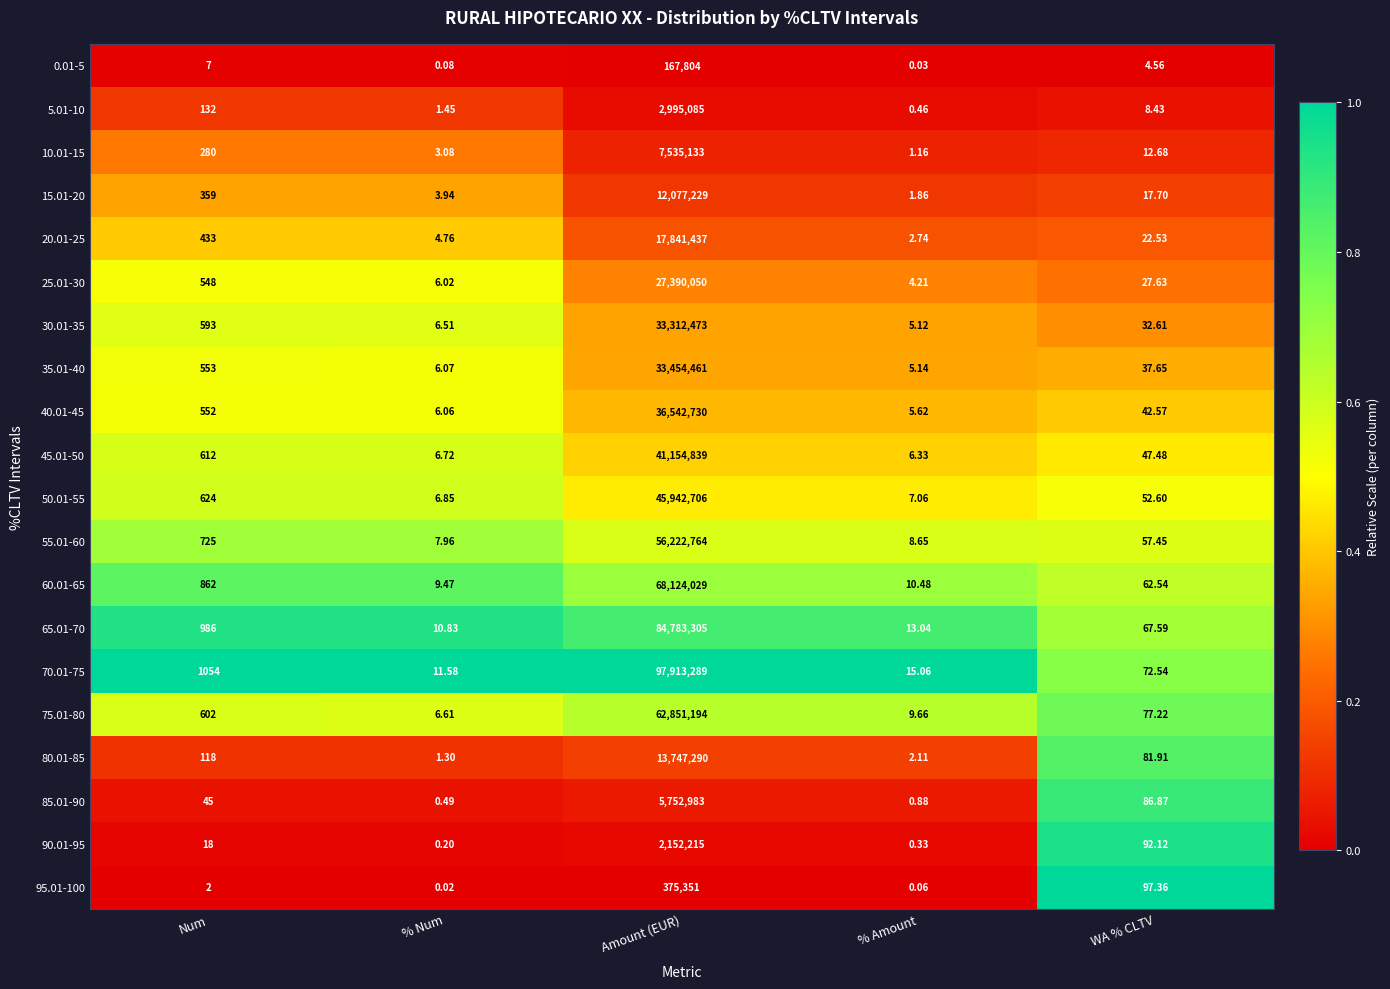

Is the value of 85.01-90 at Amount (EUR) greater than the value of 35.01-40 at Amount (EUR)?

No